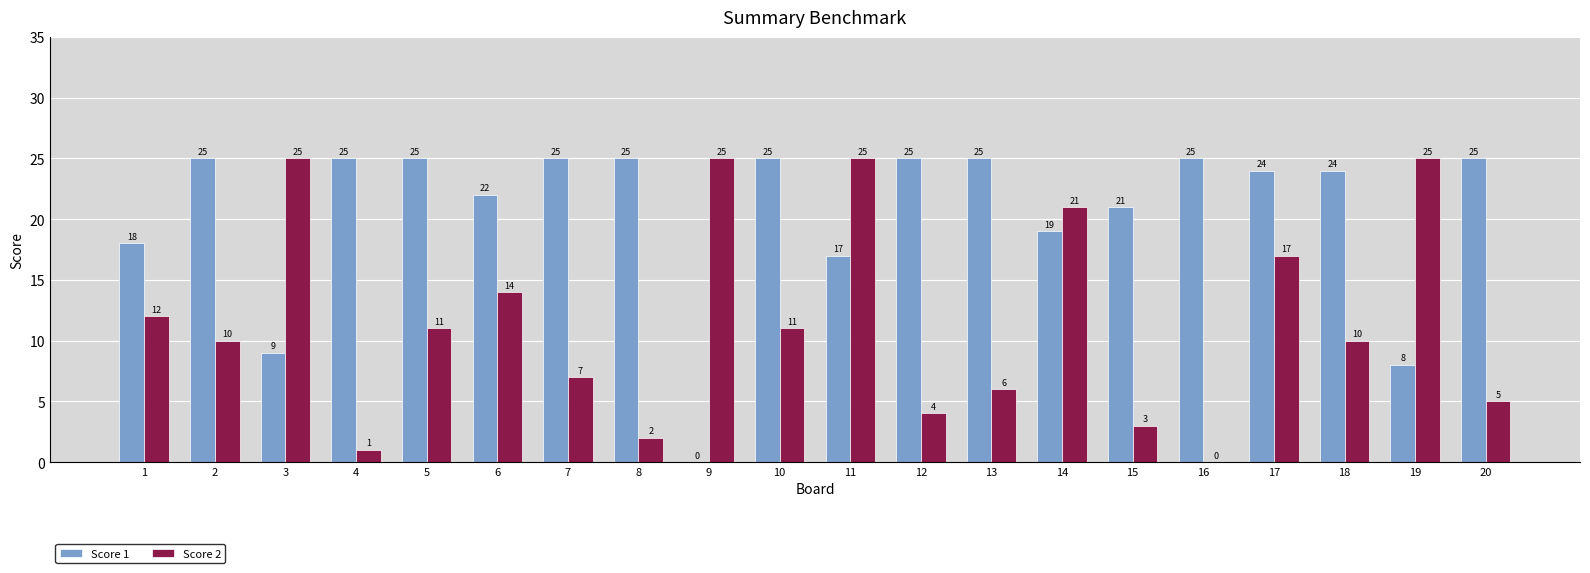

What is the total value across all series at 13?

31